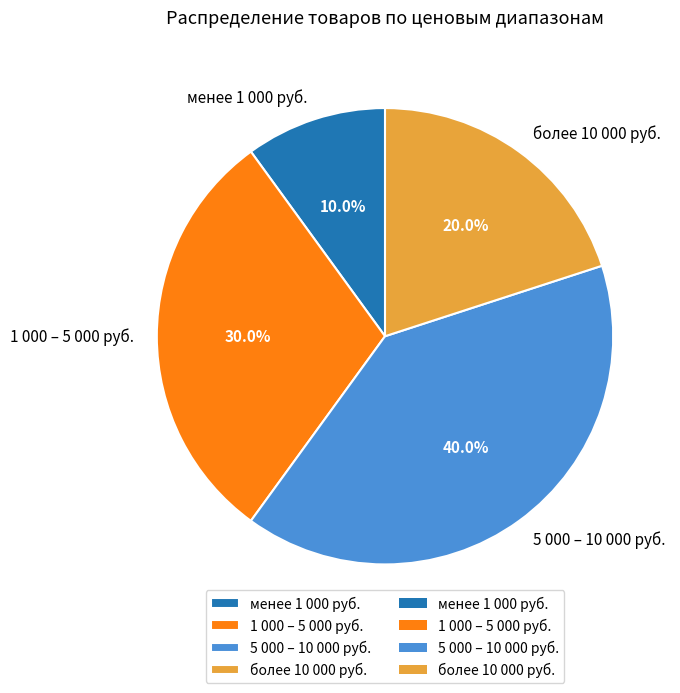

Combined, do более 10 000 руб. and 5 000 – 10 000 руб. account for over 50%?

Yes